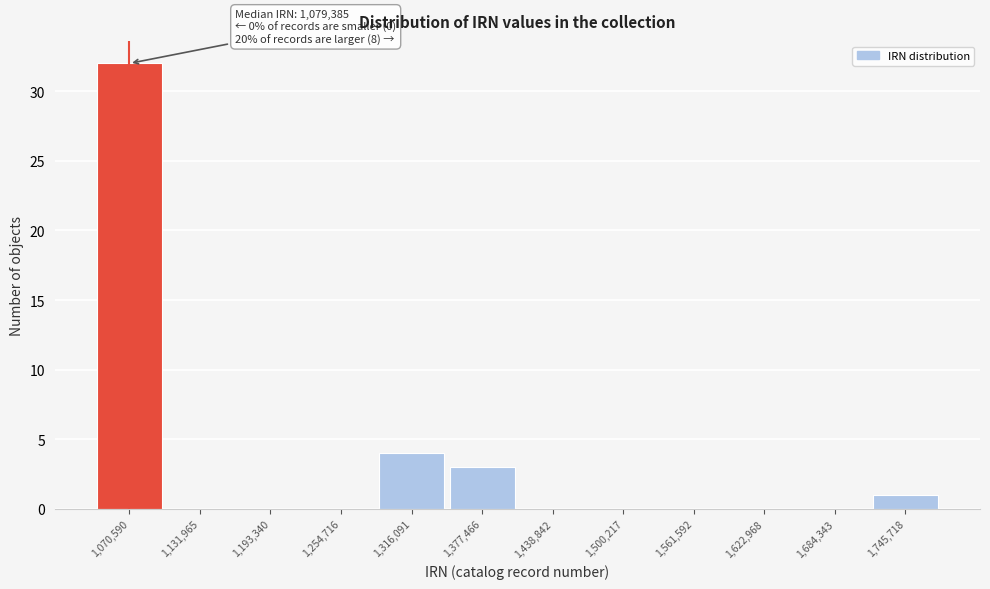

Reading left to right, extract all data points from this chart.

1,070,590=32	1,131,965=0	1,193,340=0	1,254,716=0	1,316,091=4	1,377,466=3	1,438,842=0	1,500,217=0	1,561,592=0	1,622,968=0	1,684,343=0	1,745,718=1